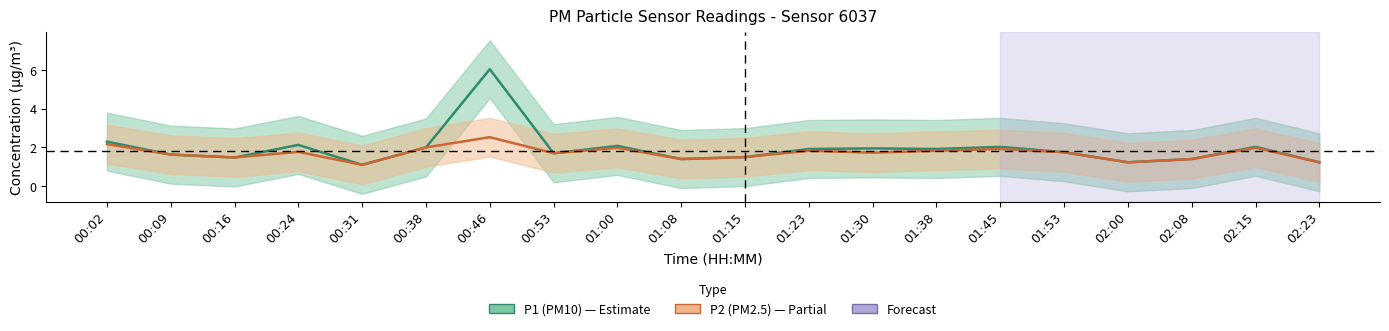

Reading right to left, what are all the values shown in this chart?

P1 (PM10): 02:23=1.2	02:15=2.0	02:08=1.4	02:00=1.2	01:53=1.8	01:45=2.0	01:38=1.9	01:30=1.9	01:23=1.9	01:15=1.5	01:08=1.4	01:00=2.1	00:53=1.7	00:46=6.0	00:38=2.0	00:31=1.1	00:24=2.1	00:16=1.5	00:09=1.6	00:02=2.3
P2 (PM2.5): 02:23=1.2	02:15=2.0	02:08=1.4	02:00=1.2	01:53=1.8	01:45=1.9	01:38=1.8	01:30=1.7	01:23=1.8	01:15=1.5	01:08=1.4	01:00=2.0	00:53=1.7	00:46=2.5	00:38=2.0	00:31=1.1	00:24=1.8	00:16=1.5	00:09=1.6	00:02=2.2